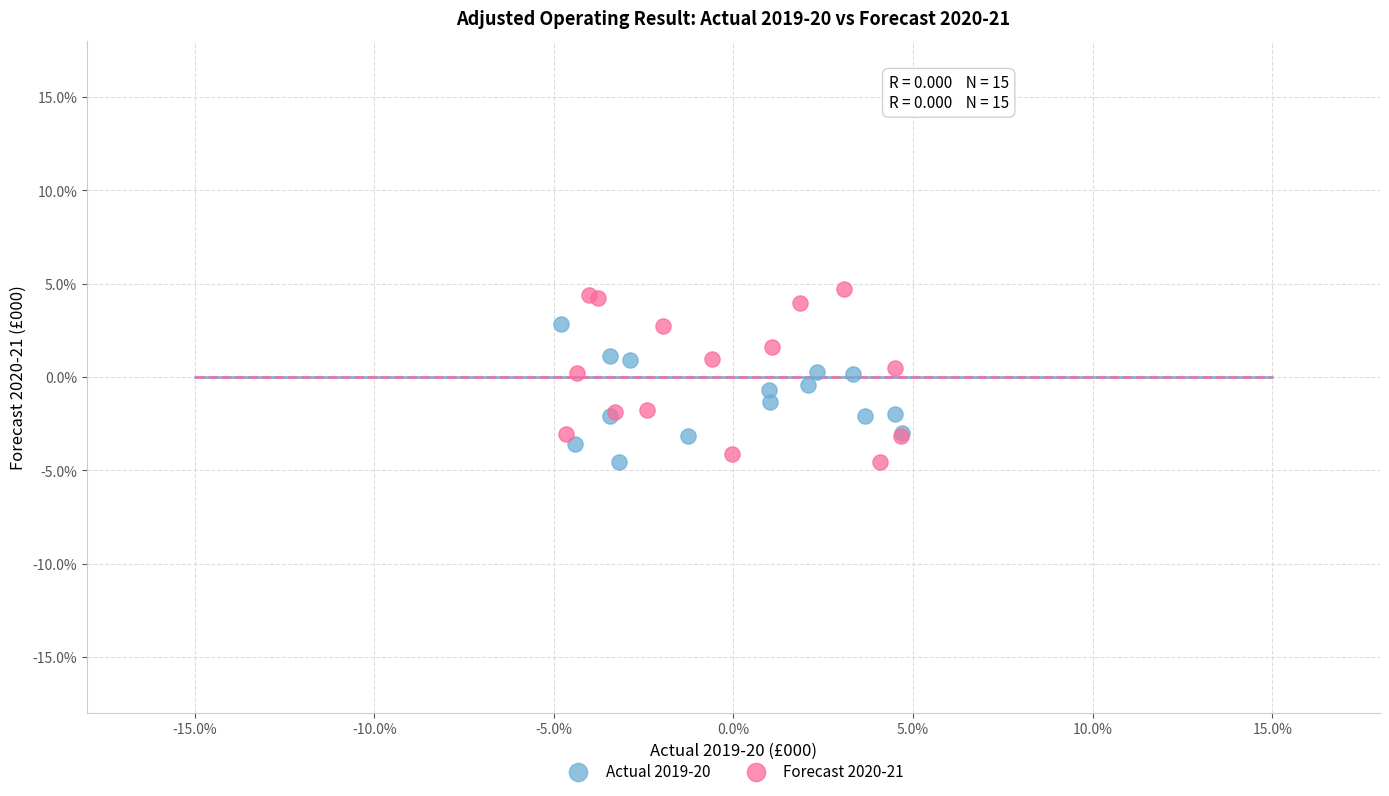

What are all the series names shown in the legend?

Actual 2019-20, Forecast 2020-21